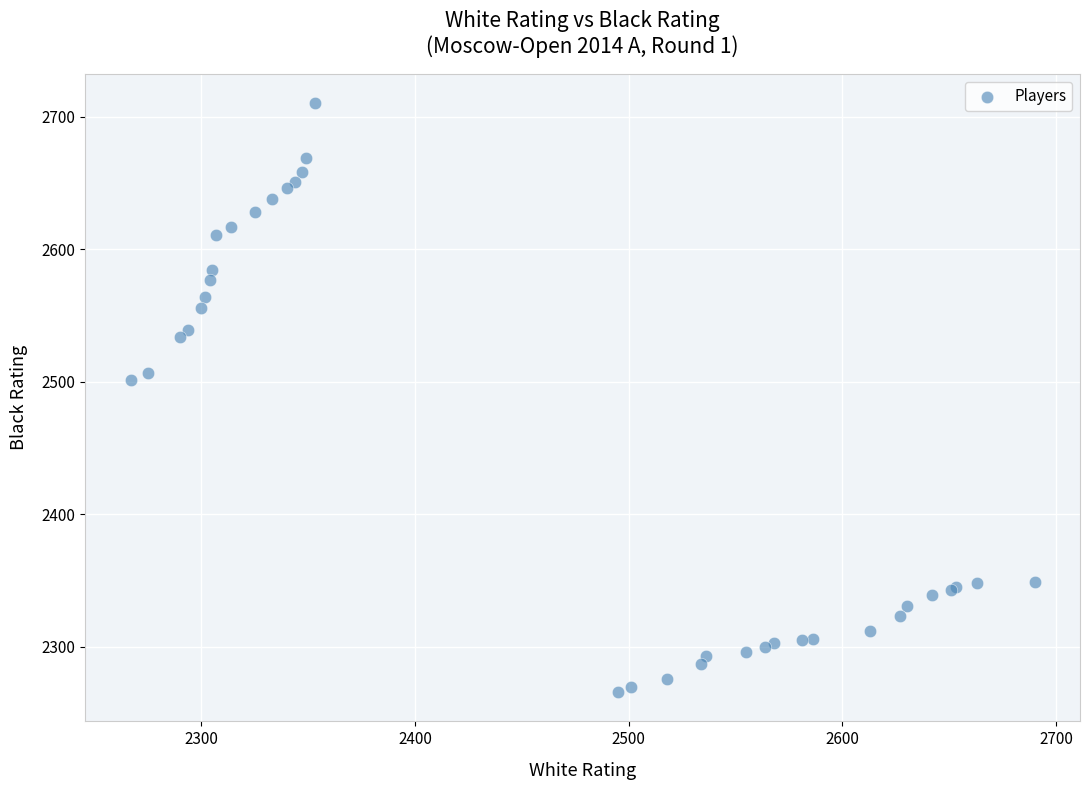

What Y value in the scatter plot is closest to 2488?

2501